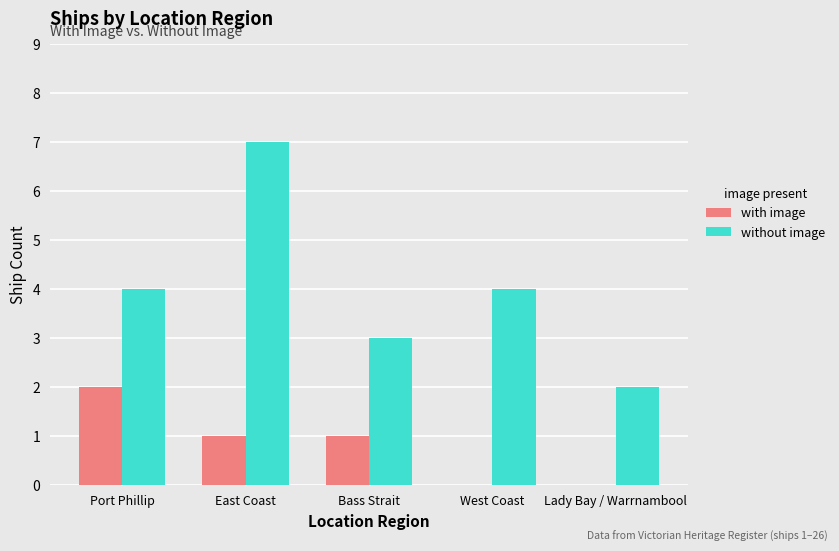

What are all the series names shown in the legend?

with image, without image